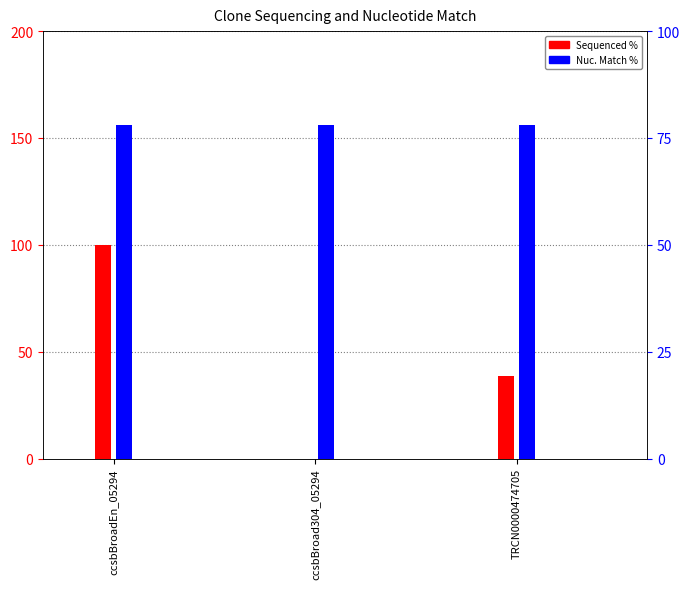

What are all the series names shown in the legend?

Sequenced %, Nuc. Match %